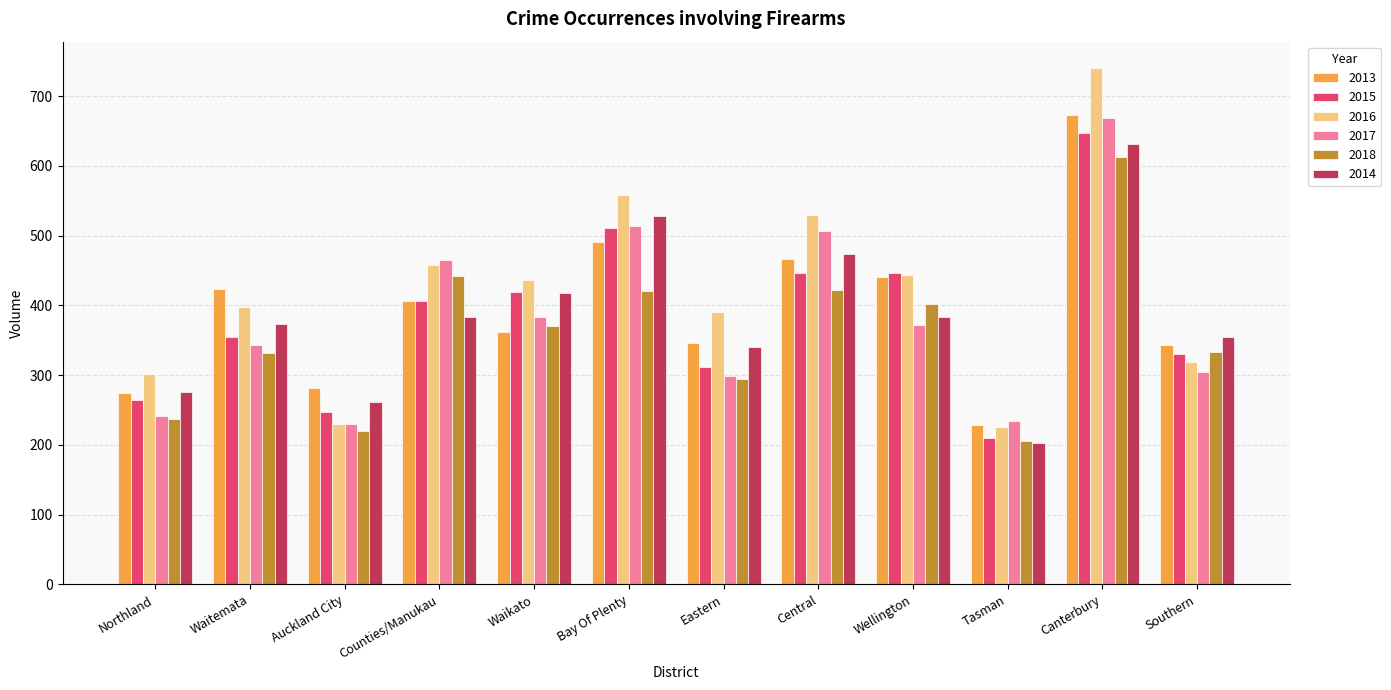

Are the bars grouped side by side (vs. stacked)?

Yes